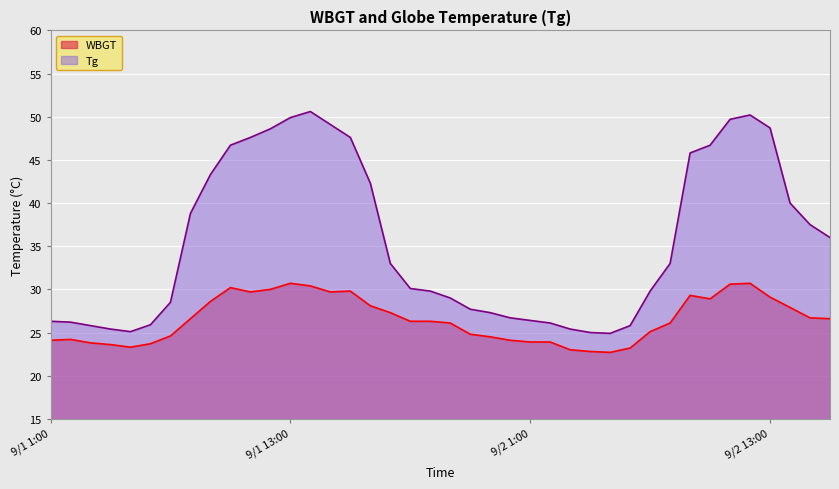

Where does the WBGT series first go above 26?

9/1 8:00